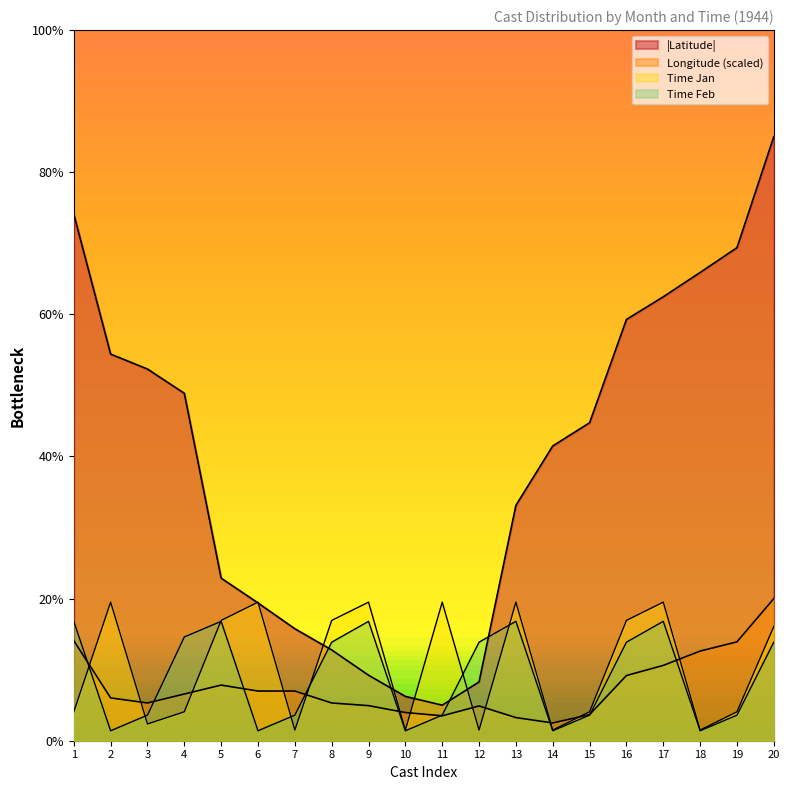

Which category has the lowest value in the Jan series?

7